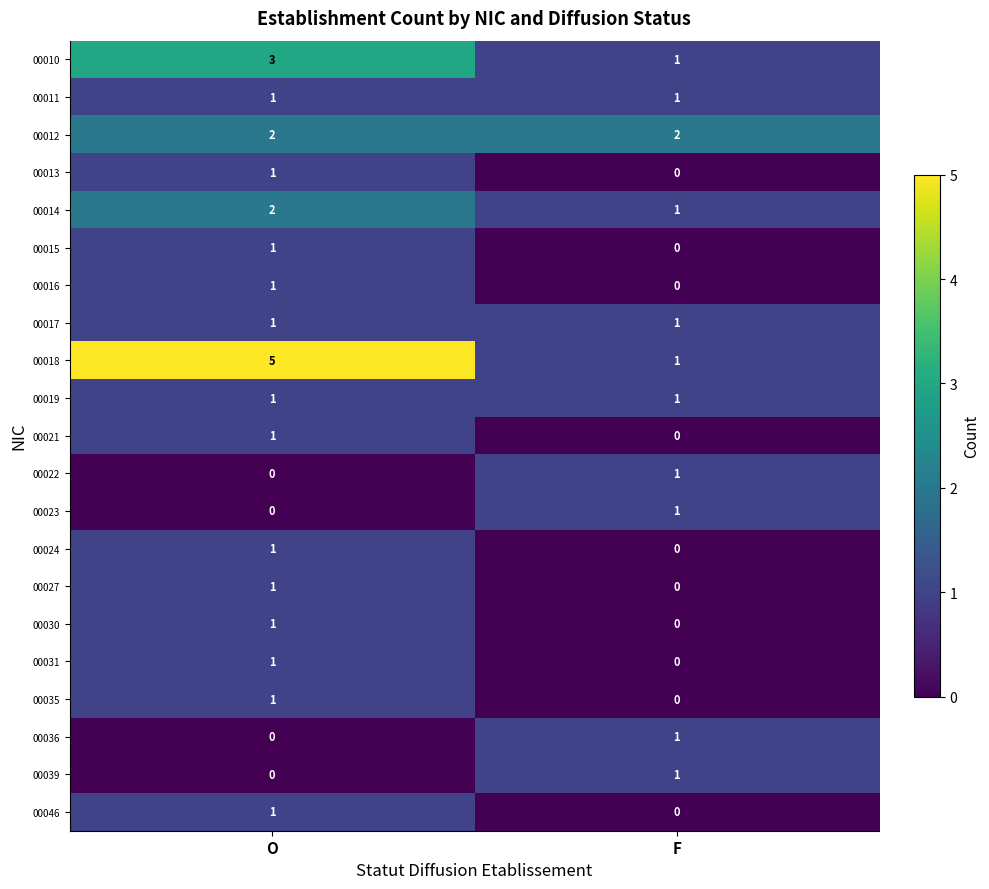

Which series has the largest range (max minus min)?

00018